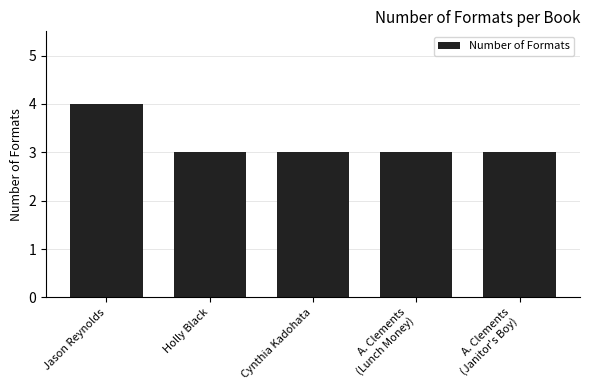

What is the sum of all values?

16